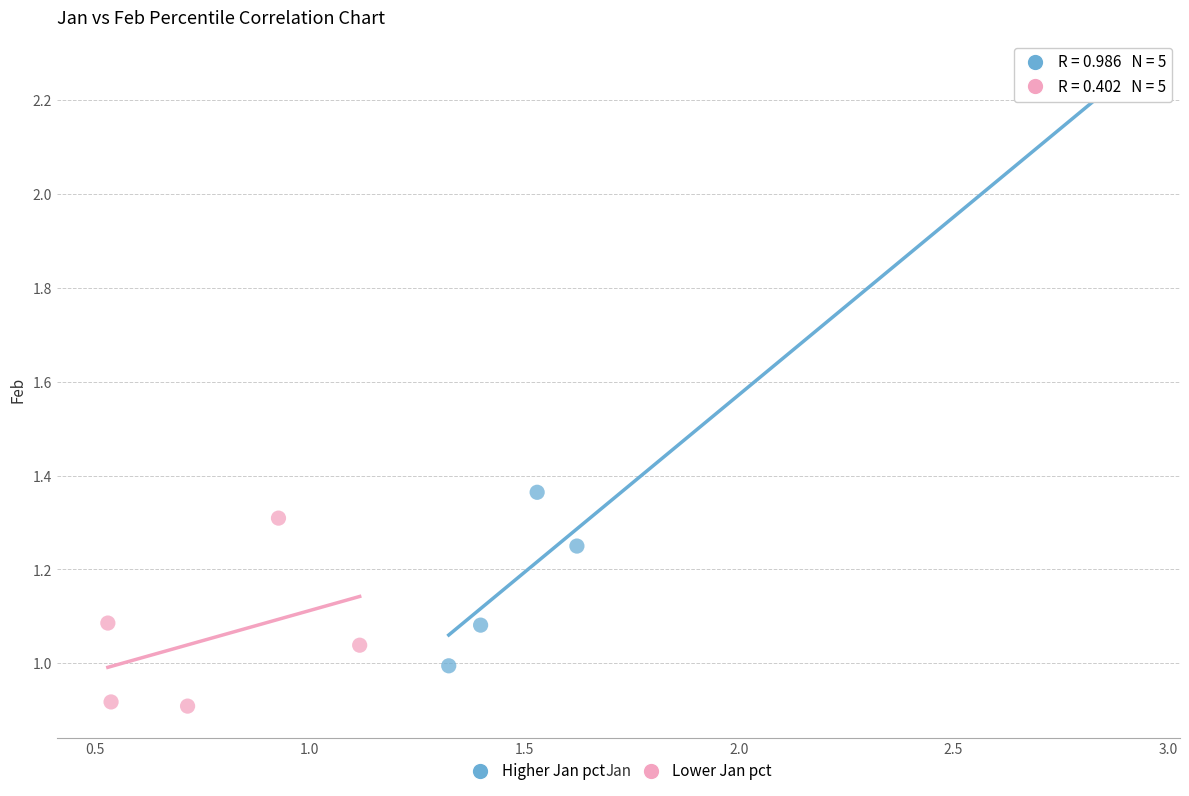

Which series contains the highest Y value?

Higher Jan pct